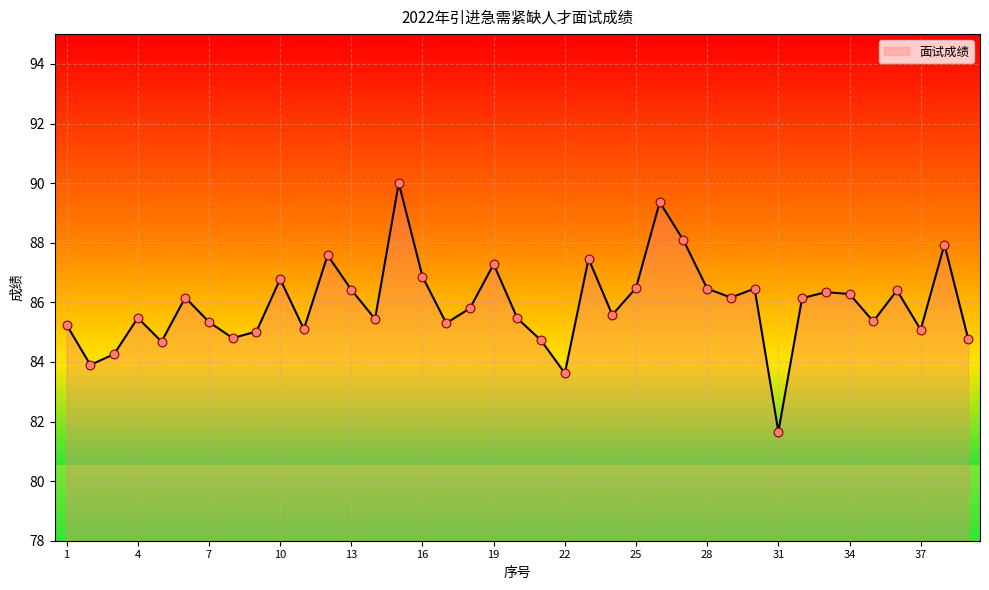

What is the smallest value displayed?

81.7